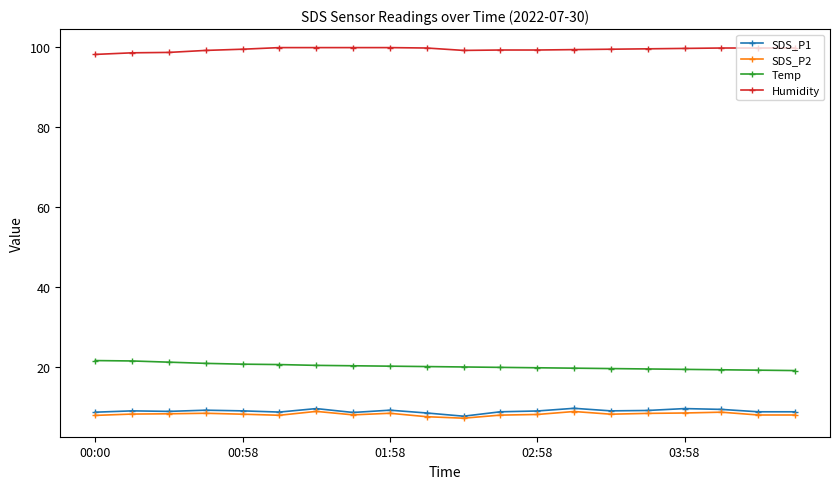

What is the minimum value shown in the chart?

7.3